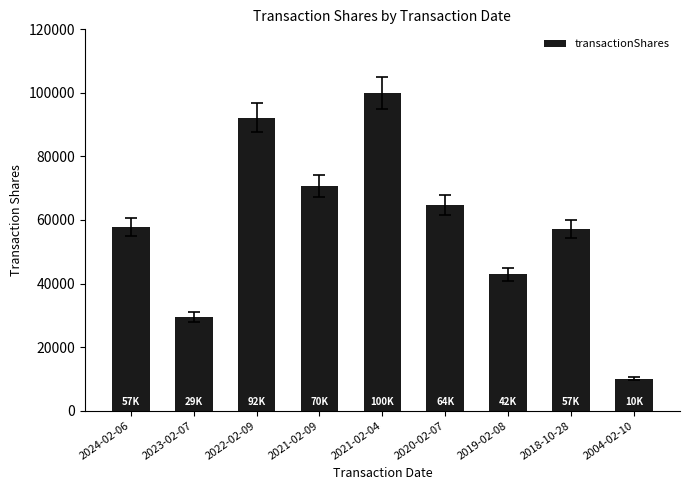

At which category does the chart reach its minimum across all series?

2004-02-10